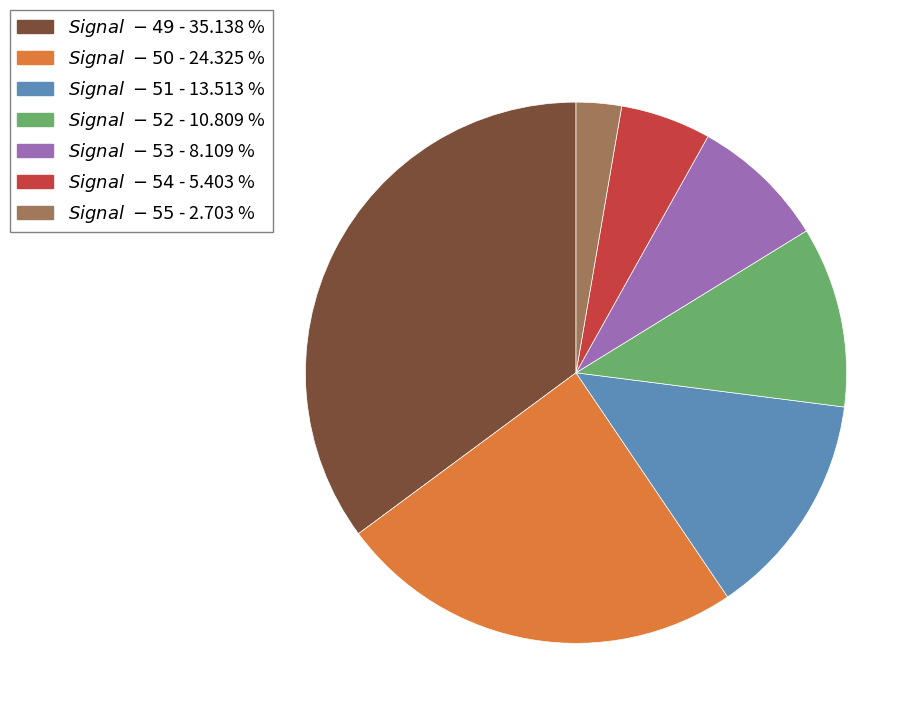

Is there any slice that represents more than half of the pie?

No